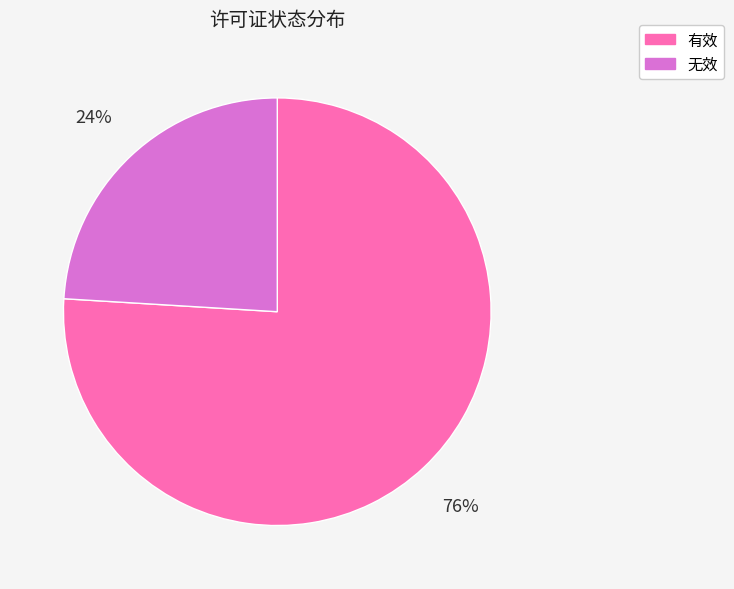

Approximately how many times larger is the value at 无效 compared to 有效?

0.3